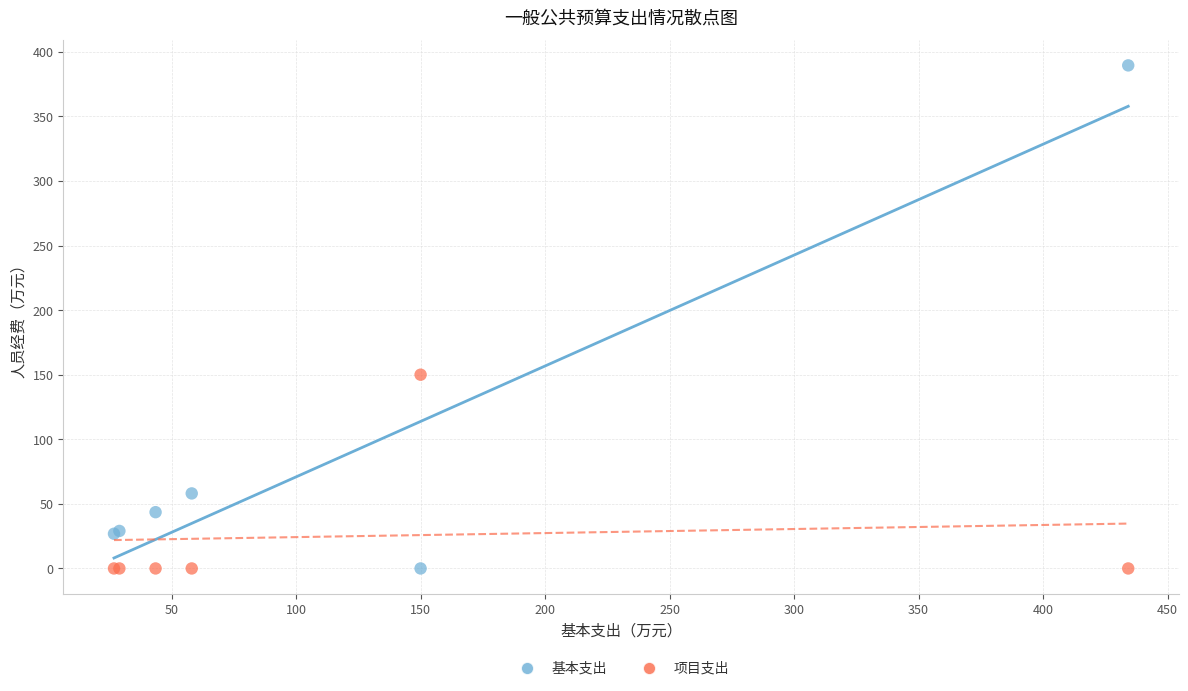

What are all the series names shown in the legend?

基本支出, 项目支出